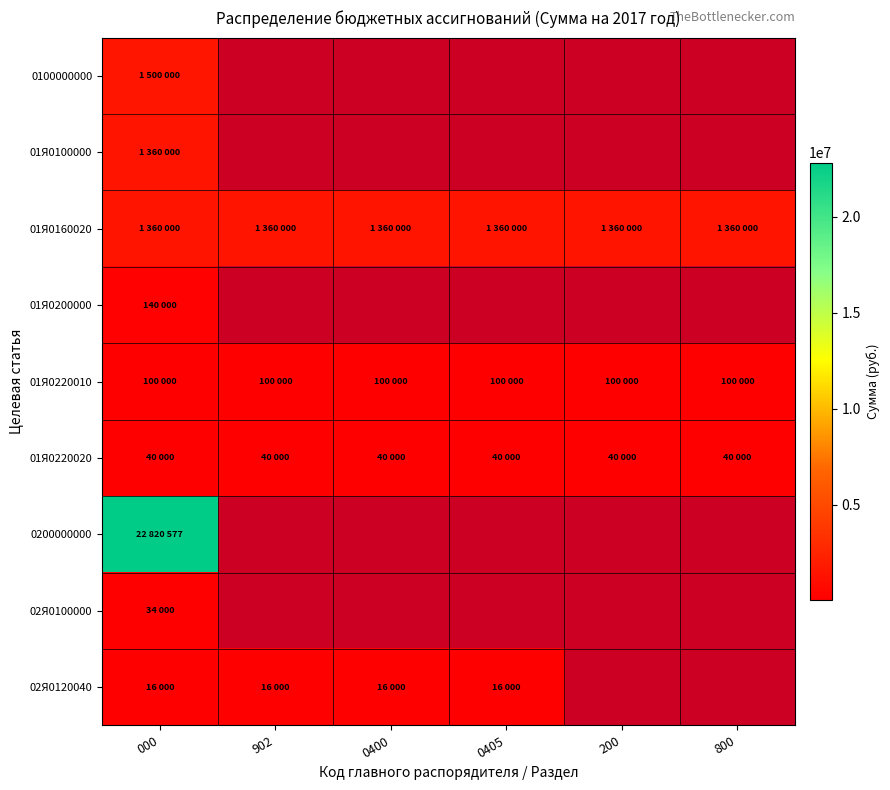

Which category has the highest value in the 02Я0120040 series?

000